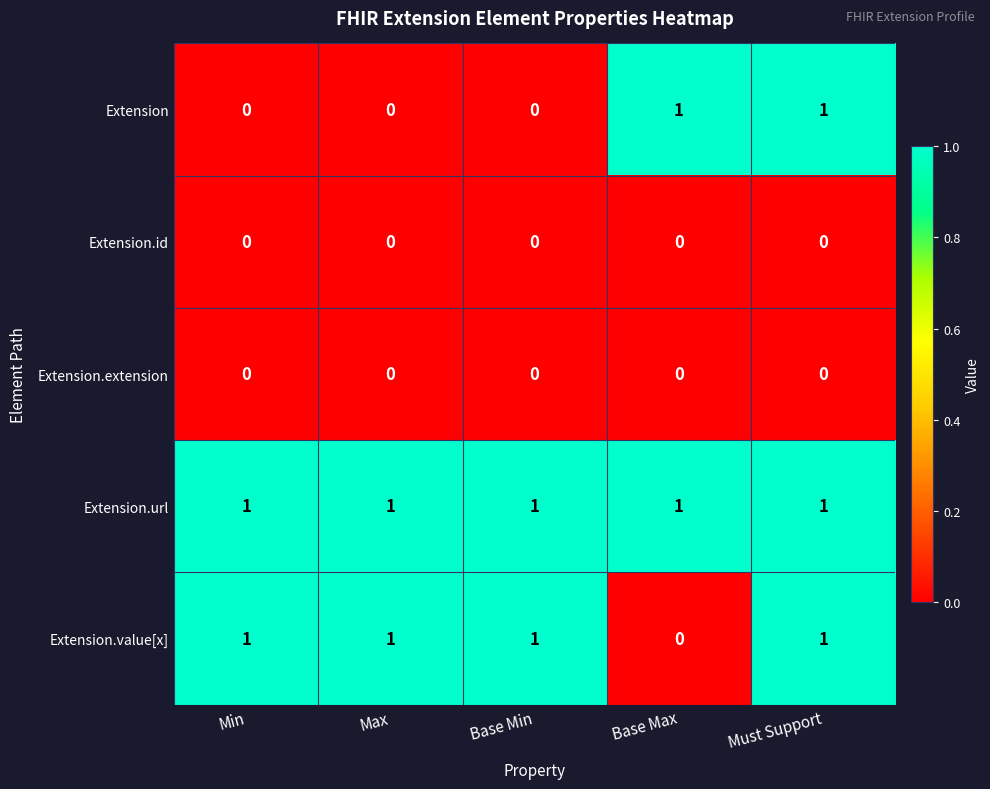

True or false: Extension.value[x] has a value of 1 at Must Support.

True